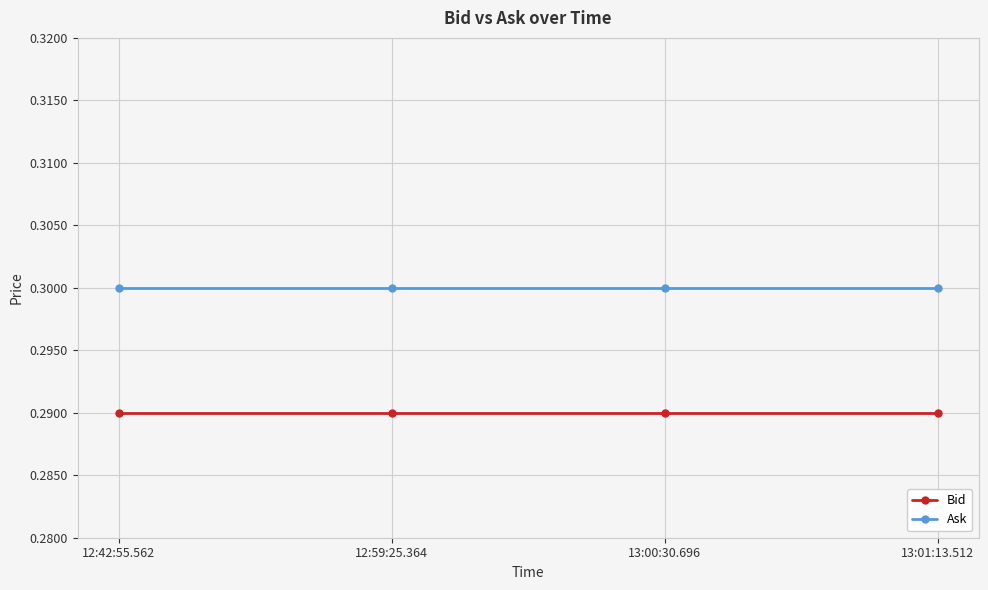

True or false: Ask and Bid cross at least once.

False